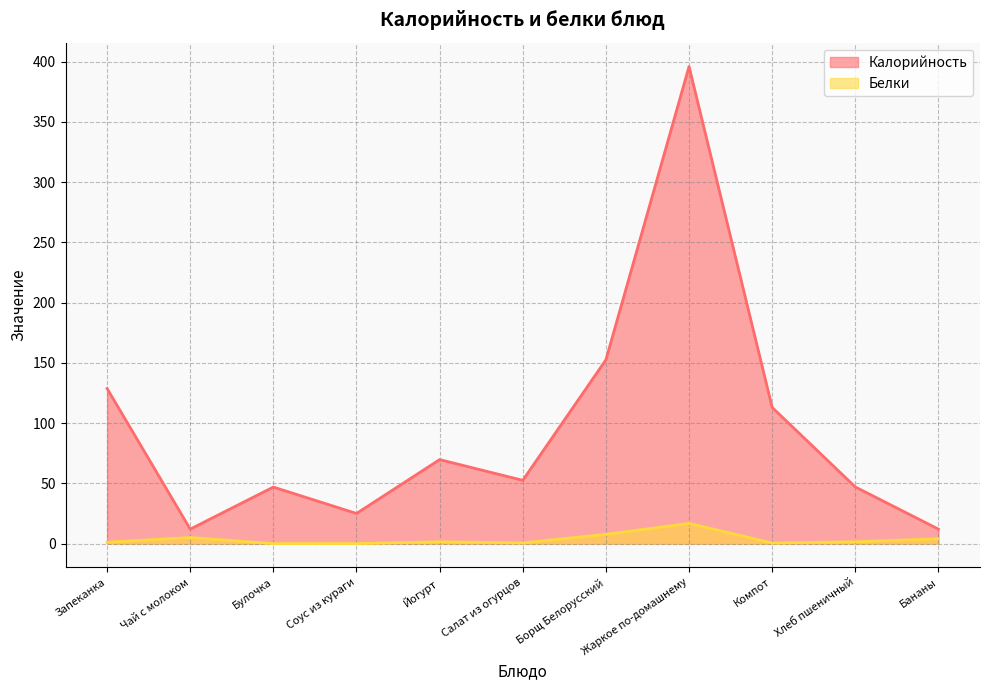

How many distinct data groups are displayed?

2